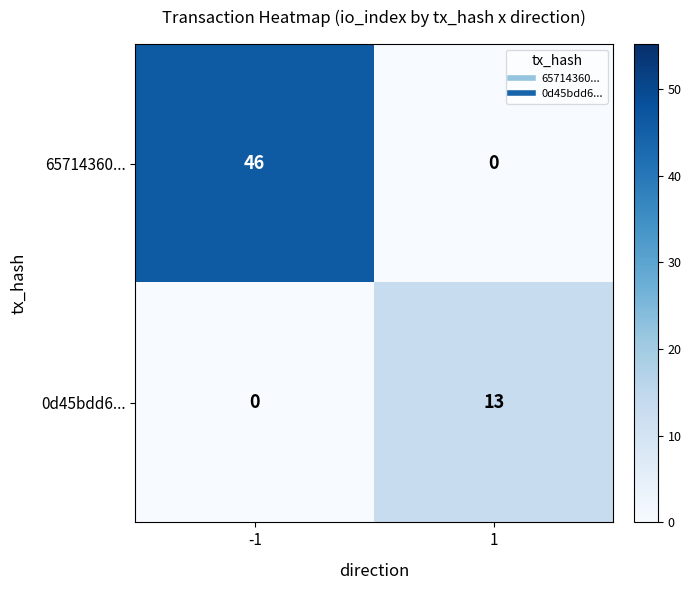

What is the sum of the 65714360... values at -1 and 1?

46